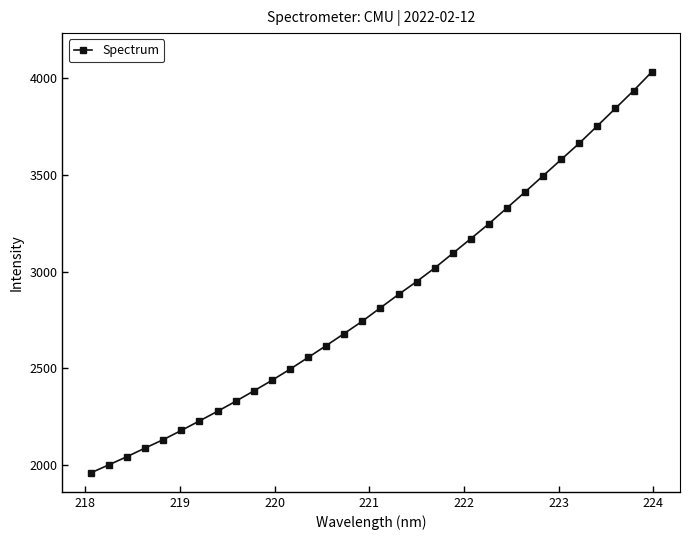

Count the number of categories in the chart.

32